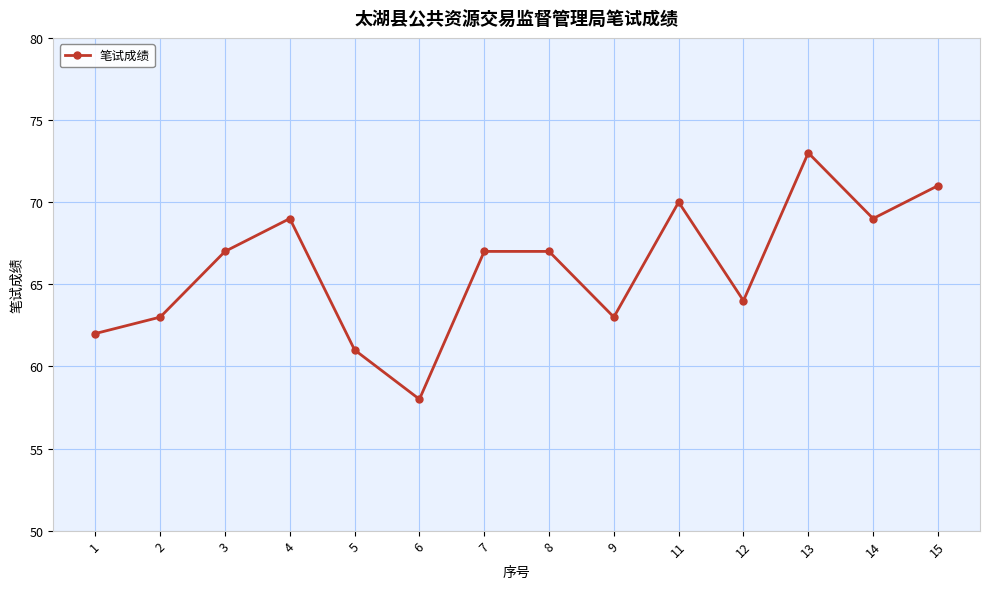

What is the value of the 7th point from the left?

67